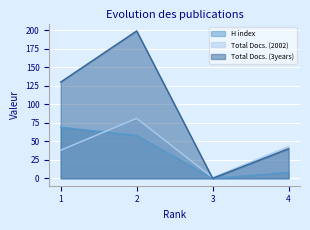

At which category is the sum across all series the highest?

2